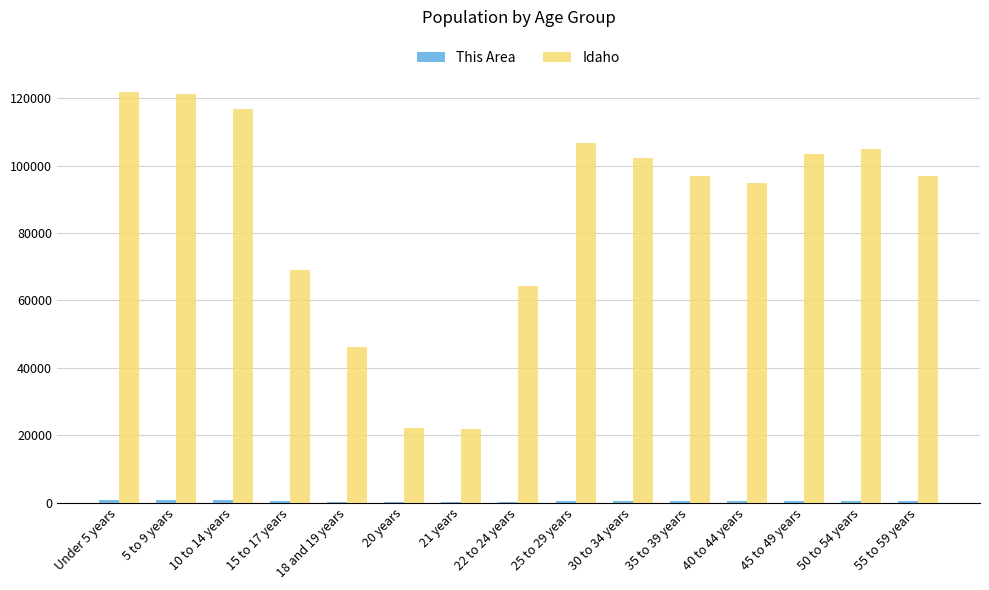

How many distinct data groups are displayed?

2